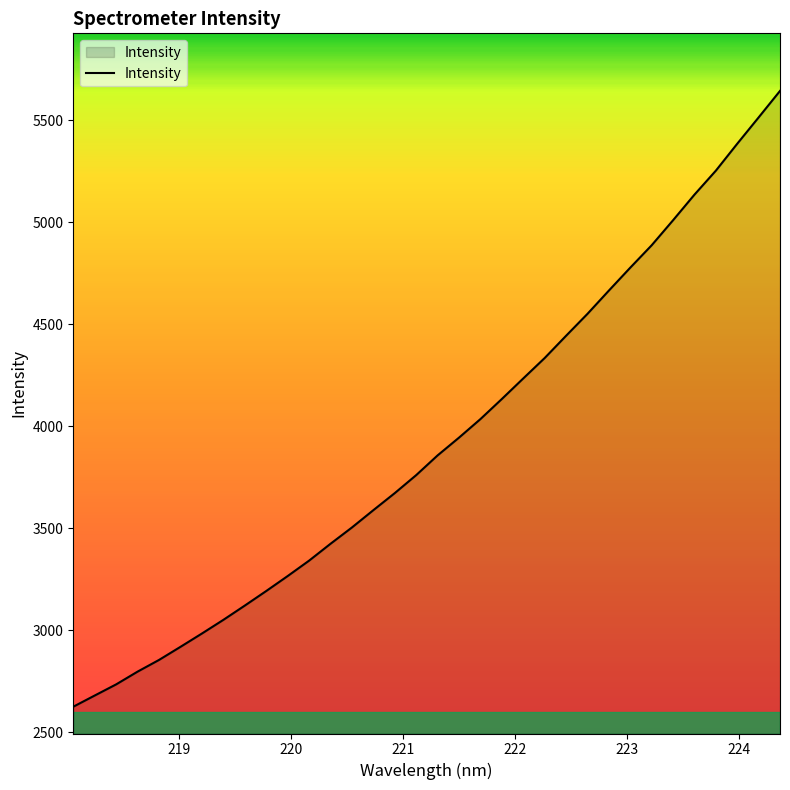

What is the average value?

3921.2